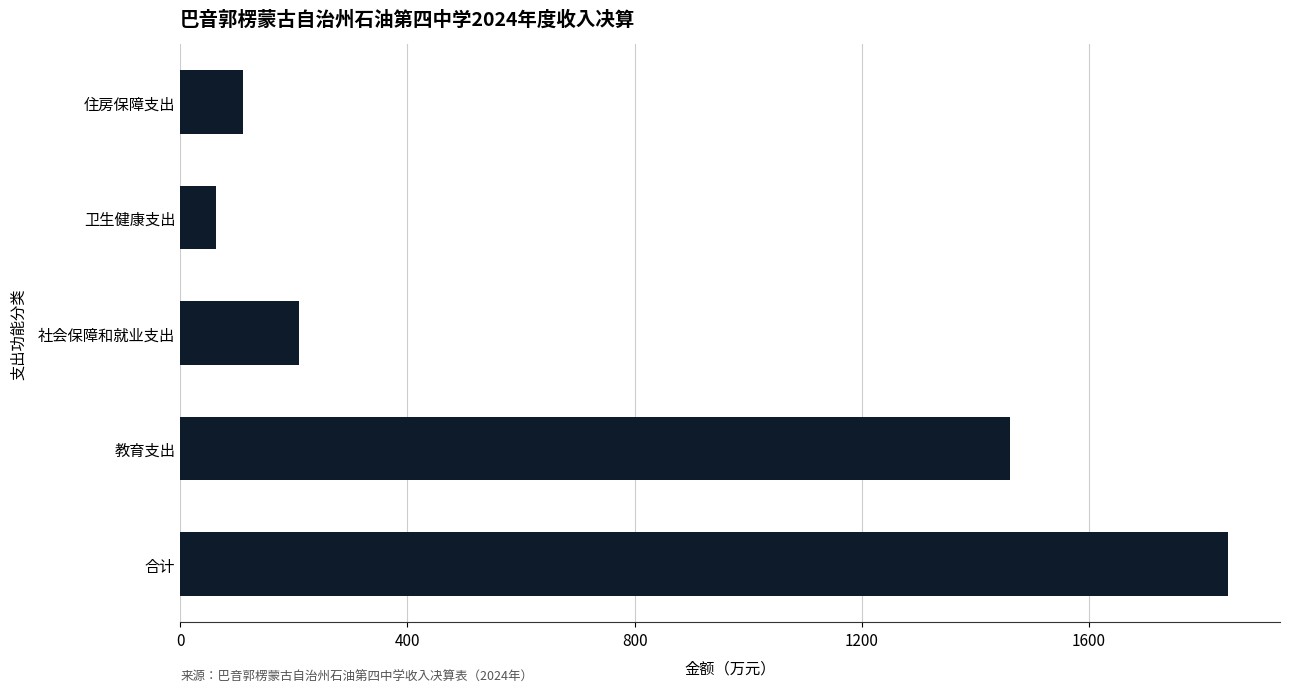

The chart shows a value of 62.8 at 卫生健康支出. True or false?

True